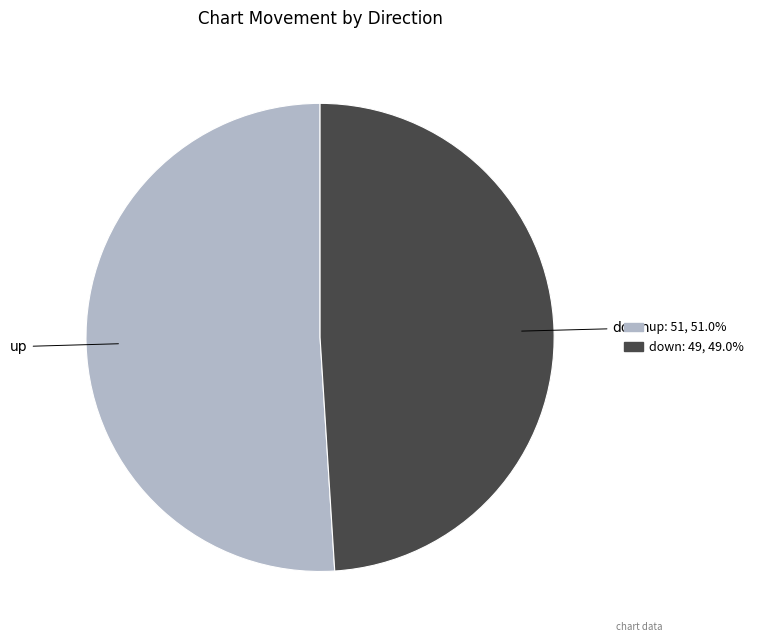

The down slice represents 57% of the pie. True or false?

False